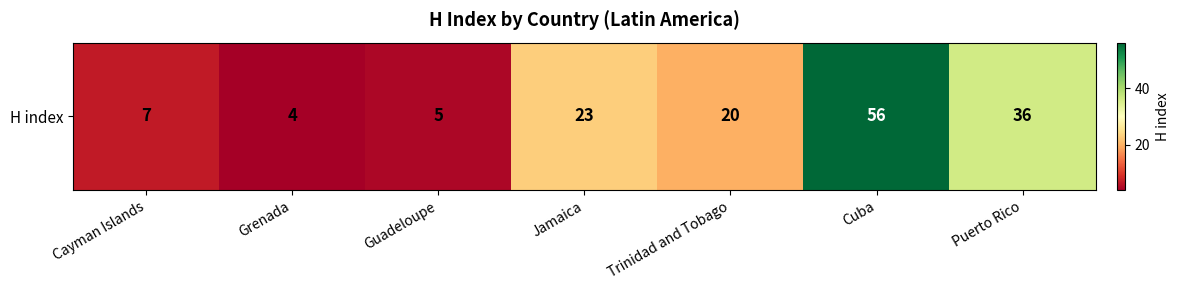

Rank the categories by value from lowest to highest.

Grenada, Guadeloupe, Cayman Islands, Trinidad and Tobago, Jamaica, Puerto Rico, Cuba